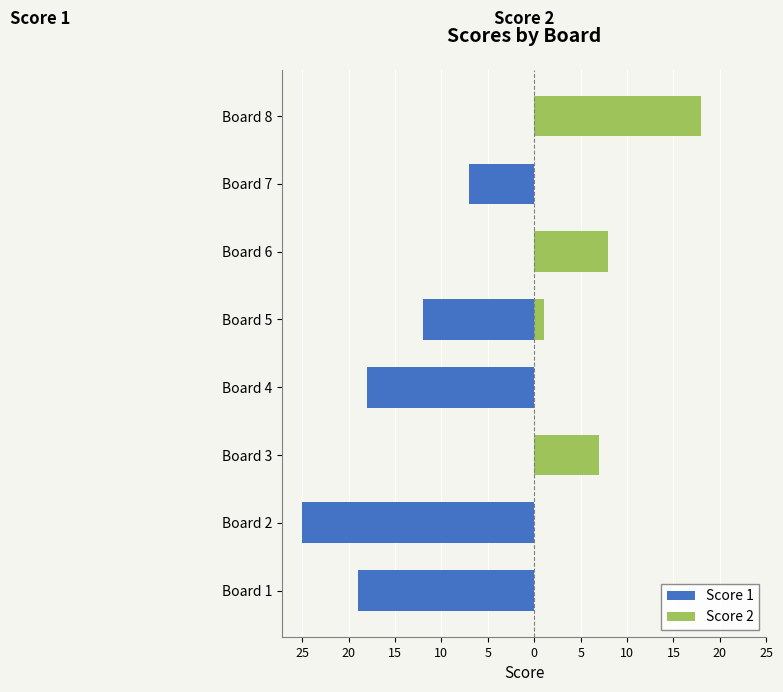

What is the average value of the Score 2 series?

4